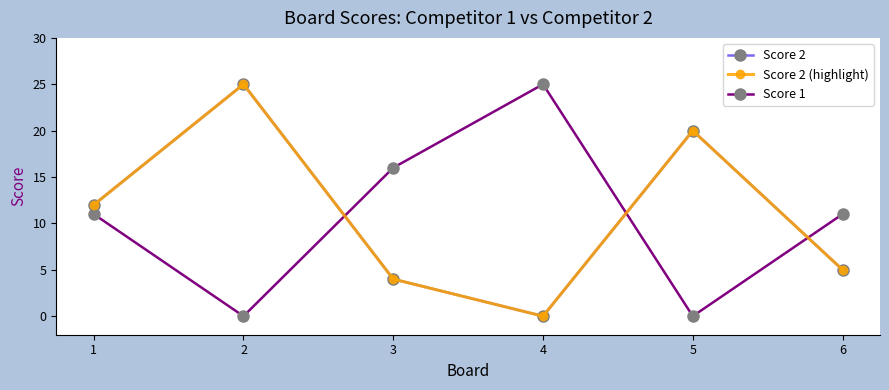

How many lines are shown in the chart?

3